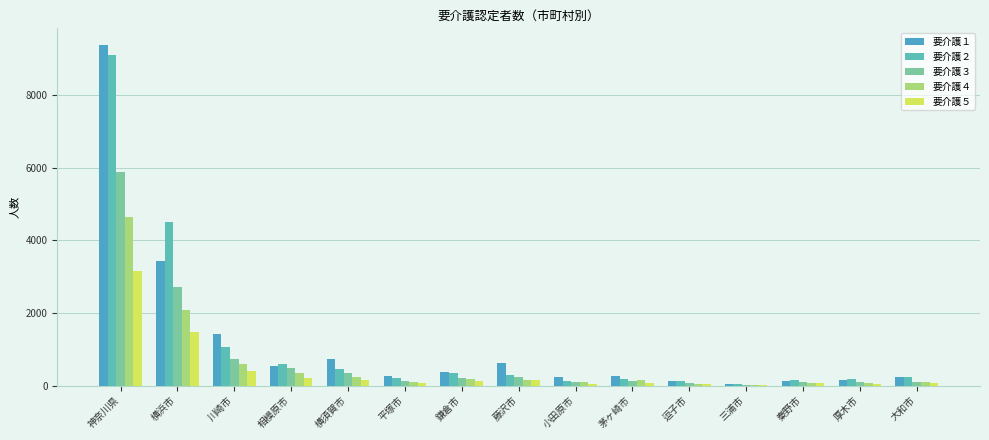

Which series has the widest spread of values?

要介護１